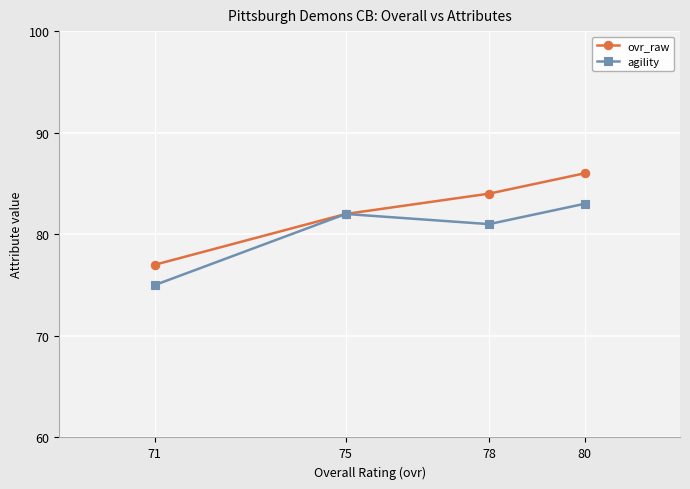

True or false: agility and ovr_raw intersect in this chart.

False